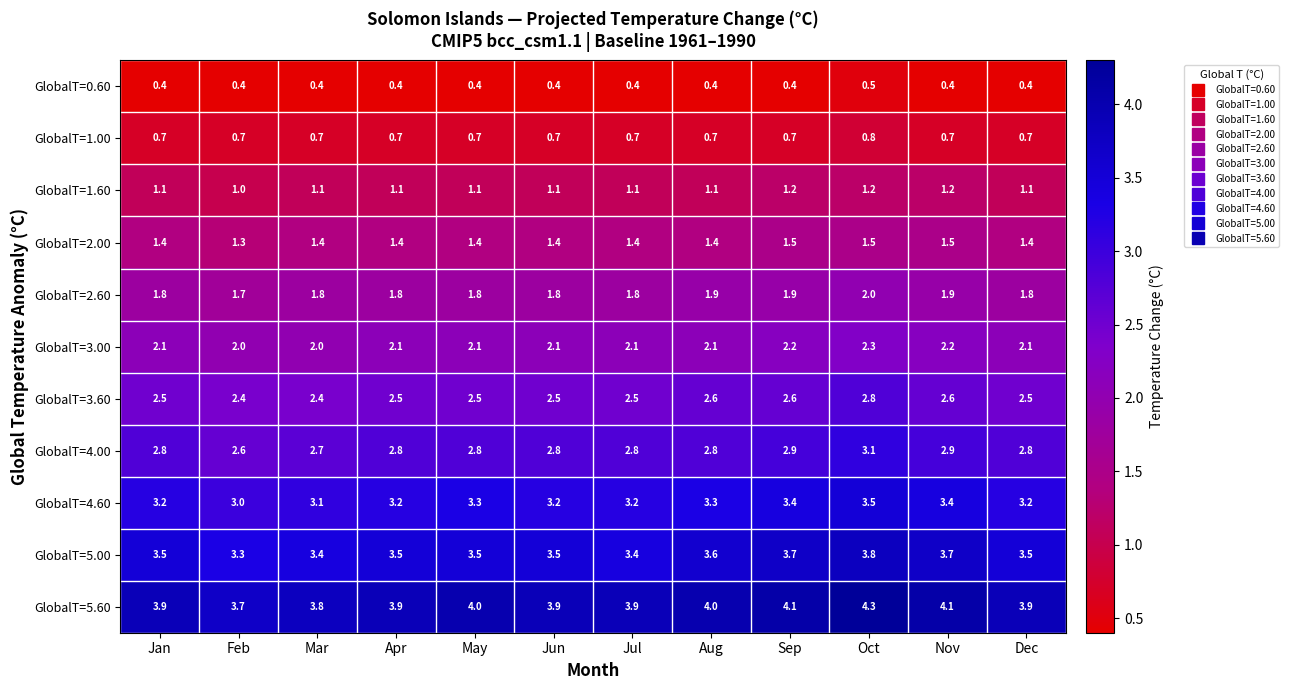

What is the average value of the GlobalT=0.60 series?

0.4